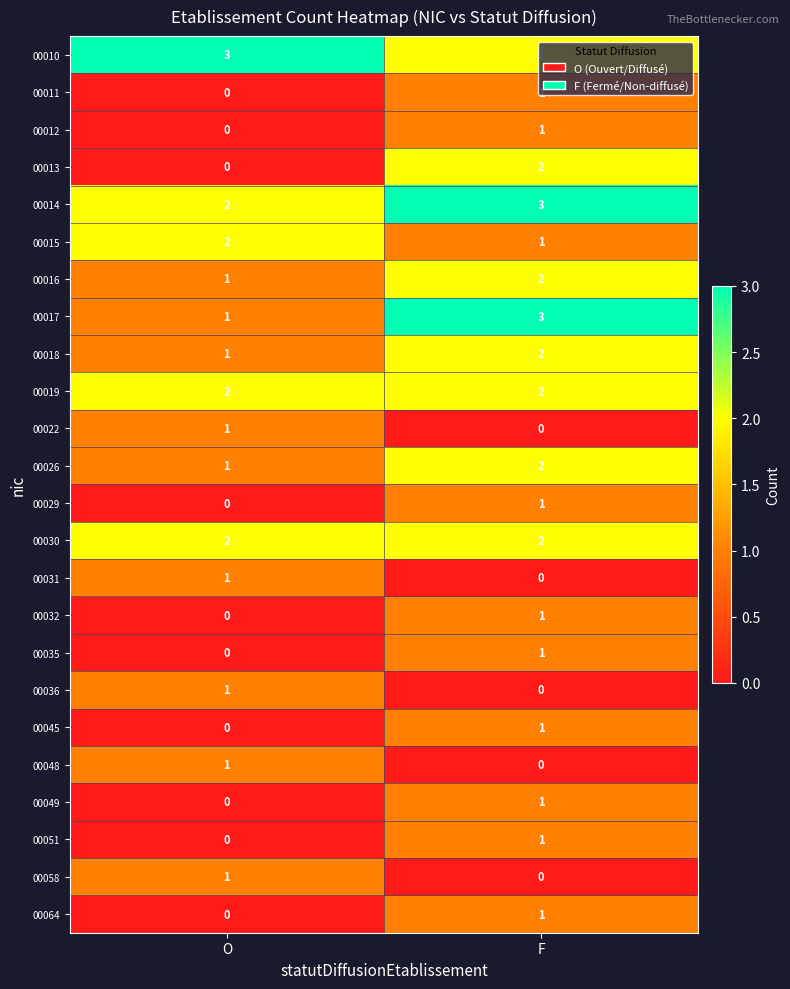

What is the maximum value shown in the chart?

3